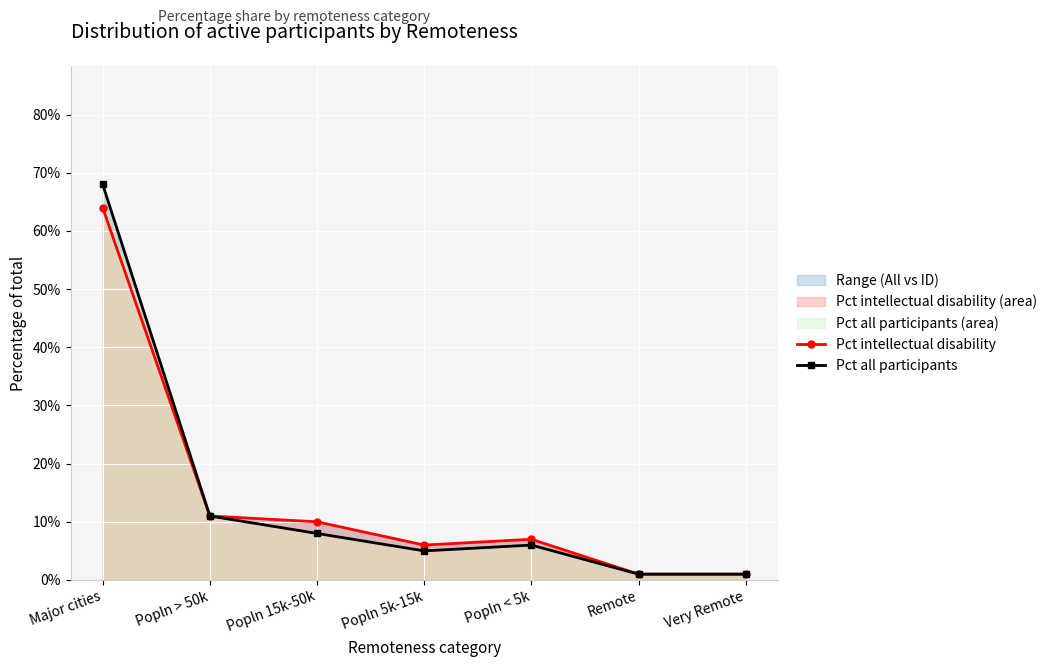

At how many categories does at least one series exceed 0?

7